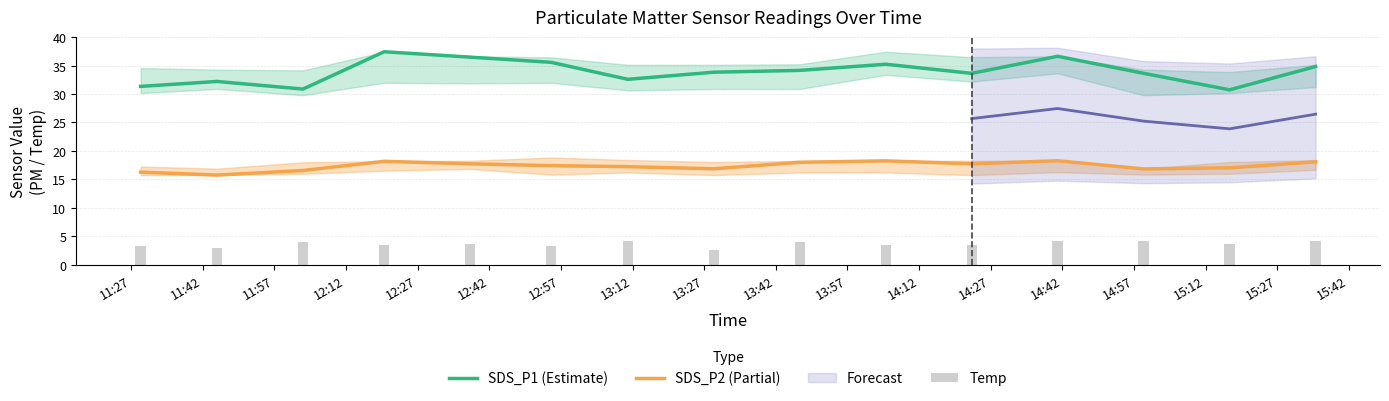

What is the maximum value for SDS_P1 (Estimate)?

37.5